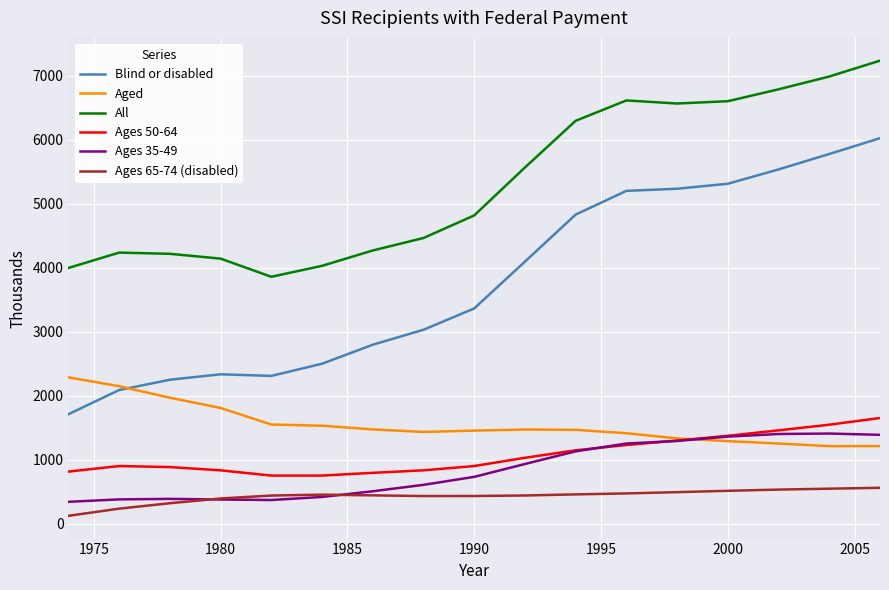

Which series has the widest spread of values?

Blind or disabled